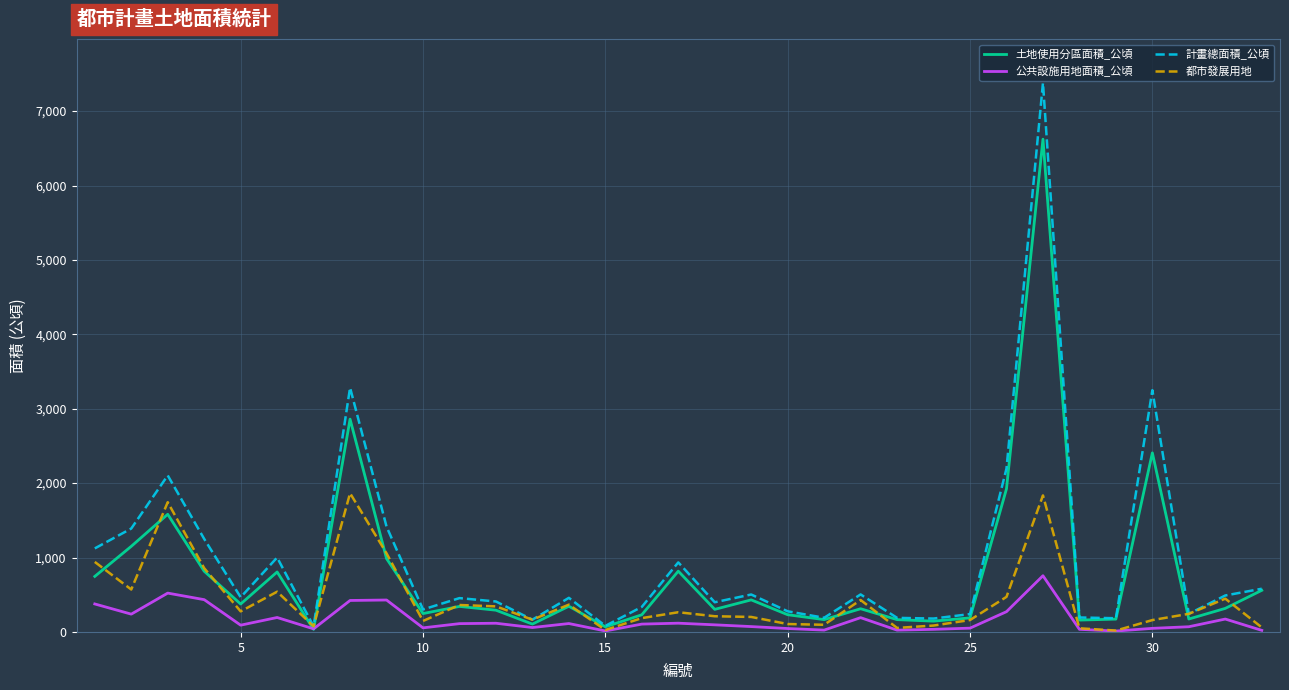

How many values in the 計畫總面積_公頃 series are below 458?

16